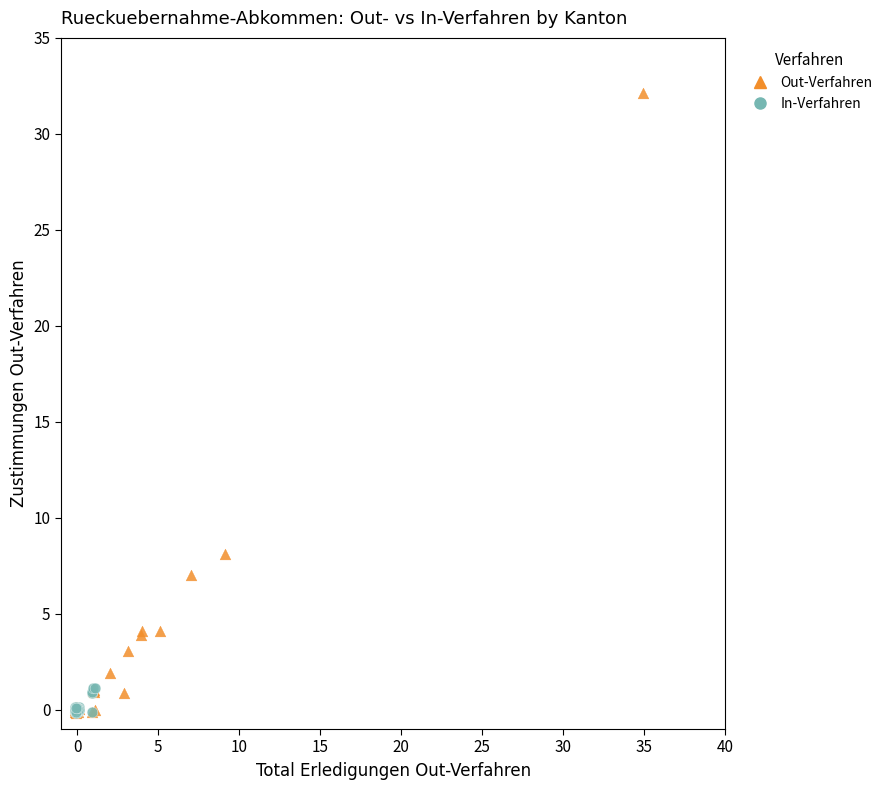

Which series has the largest Y range (max minus min)?

Out-Verfahren